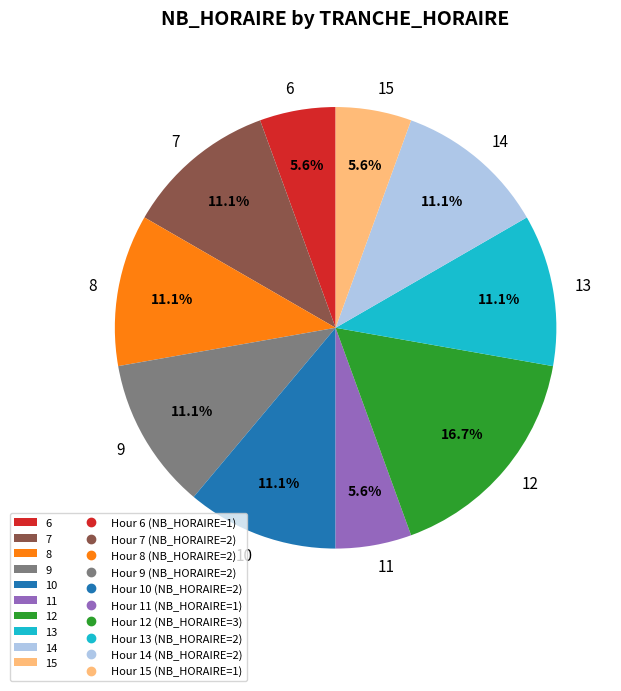

Does any single category account for the majority?

No